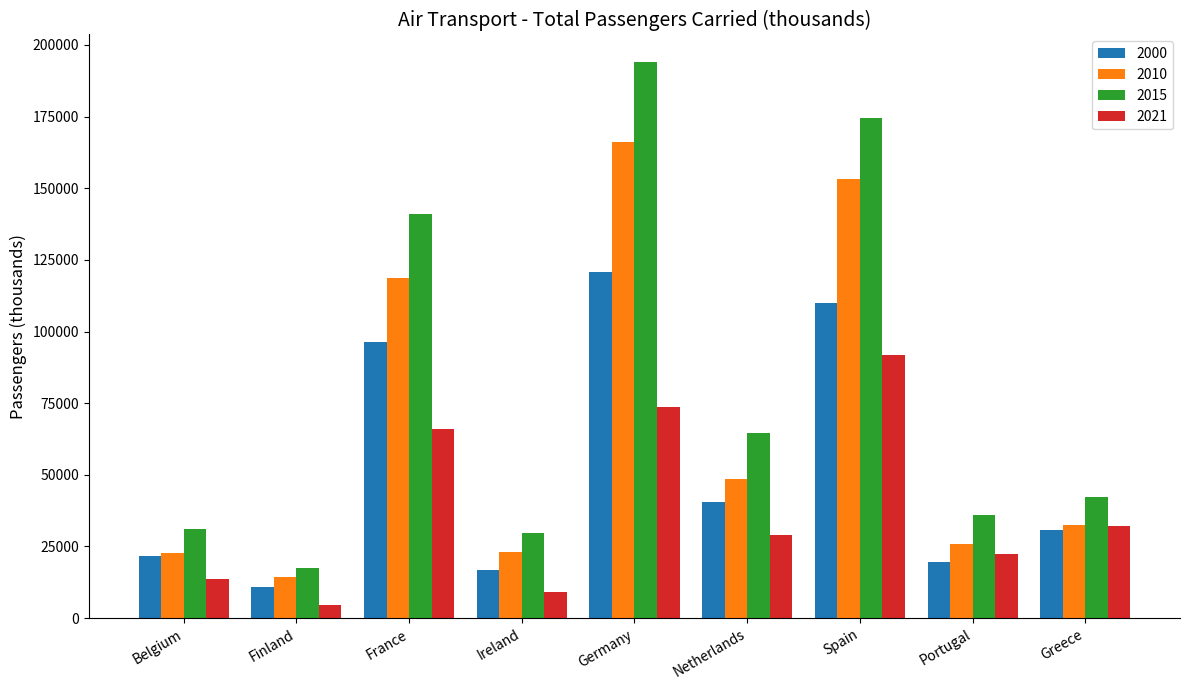

Count the number of data series in this chart.

4